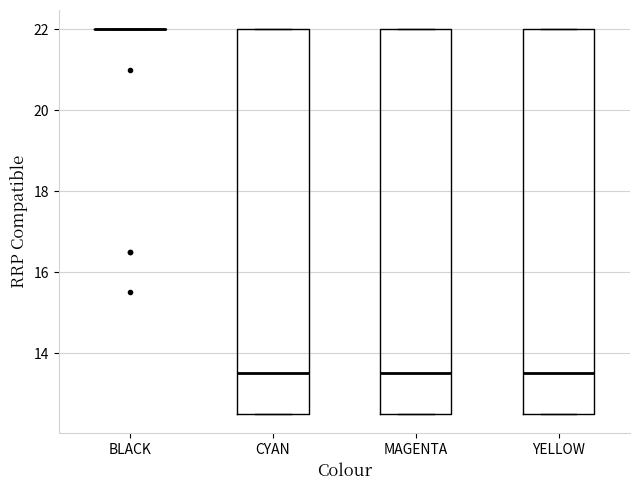

Where is the lower edge of the box for YELLOW on the y-axis? The values are not printed on the chart, so give them approximately, as read against the axis.

12.6